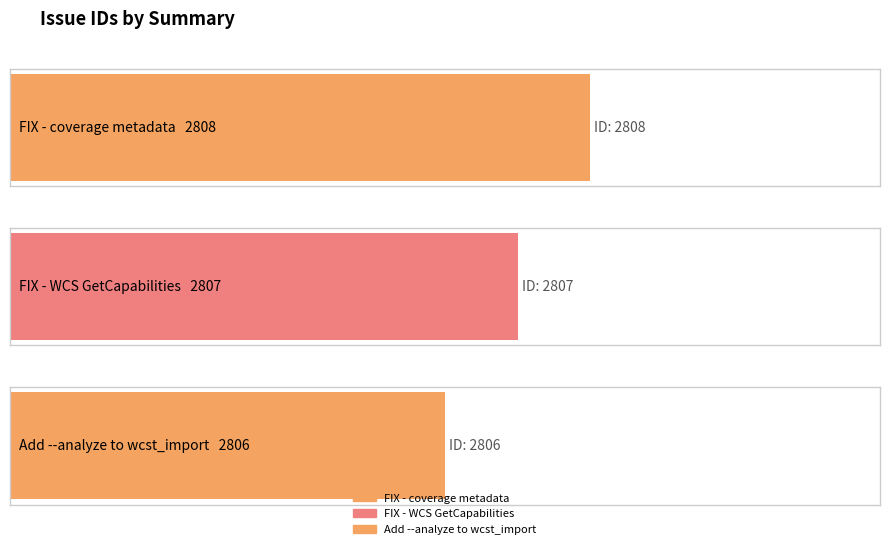

Between Add --analyze to wcst_import and FIX - coverage metadata, which is larger?

FIX - coverage metadata